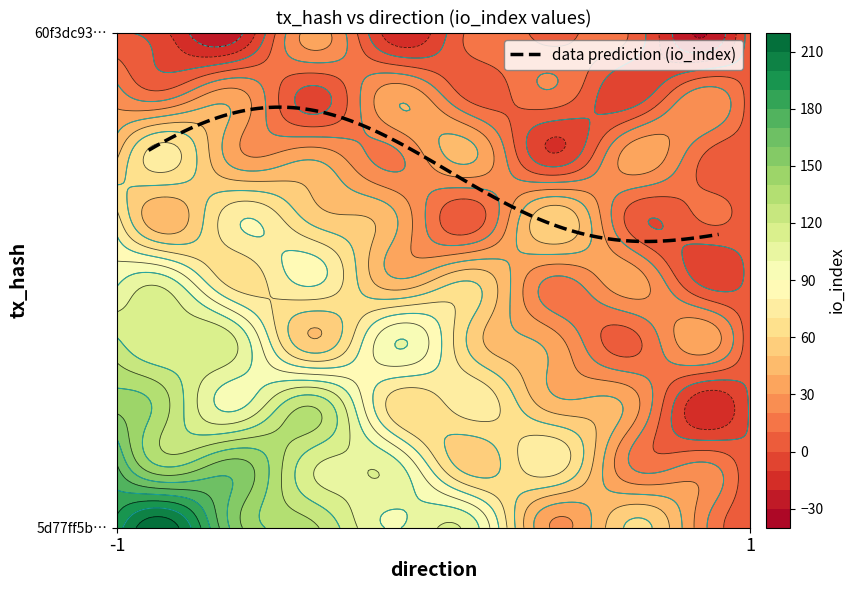

Count the number of data series in this chart.

2